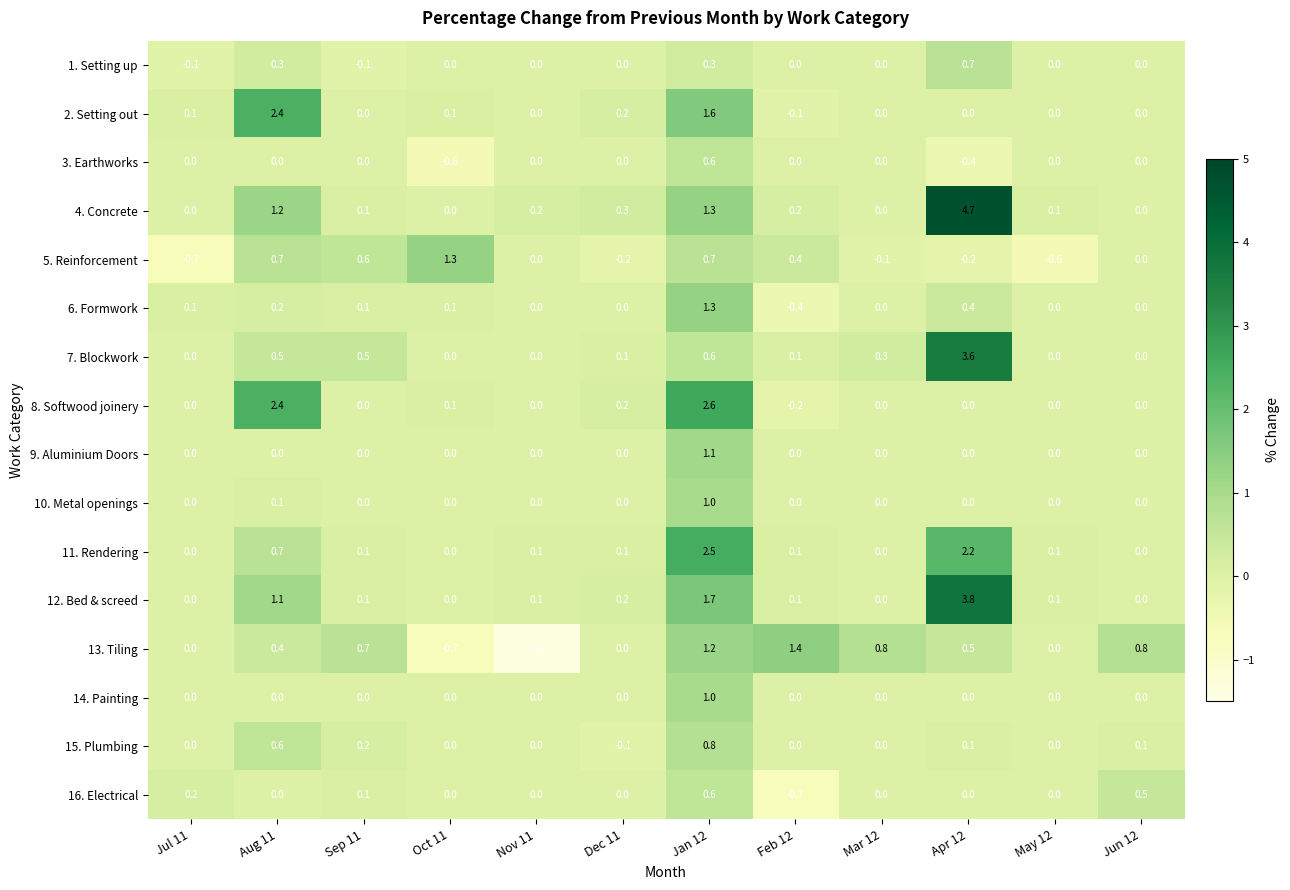

What is the difference between the 11. Rendering values at Jan 12 and Jun 12?

2.5